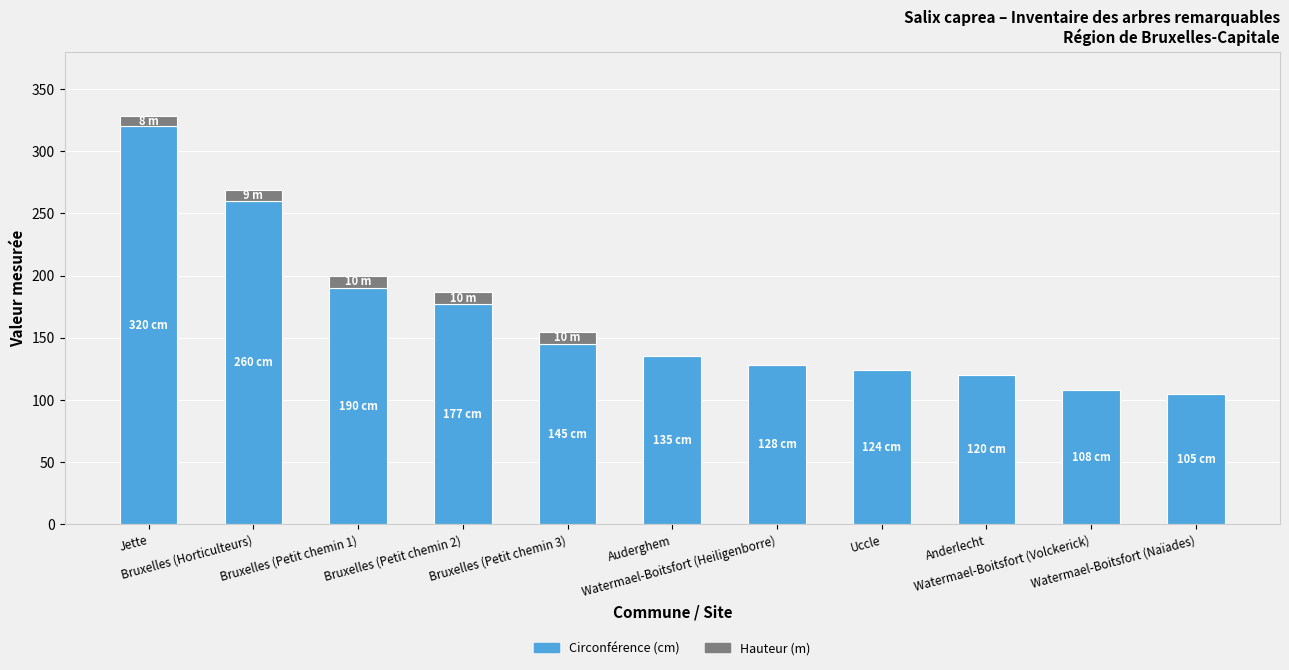

What is the maximum value for Circonférence (cm)?

320